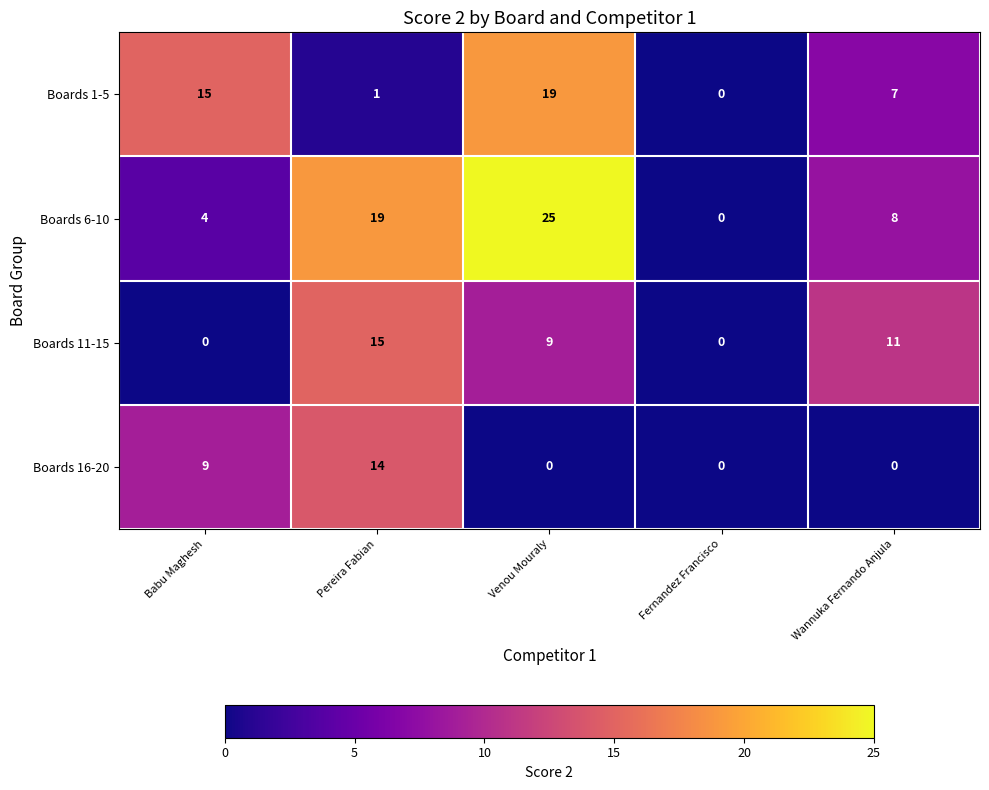

What is the sum of all Boards 16-20 values?

23